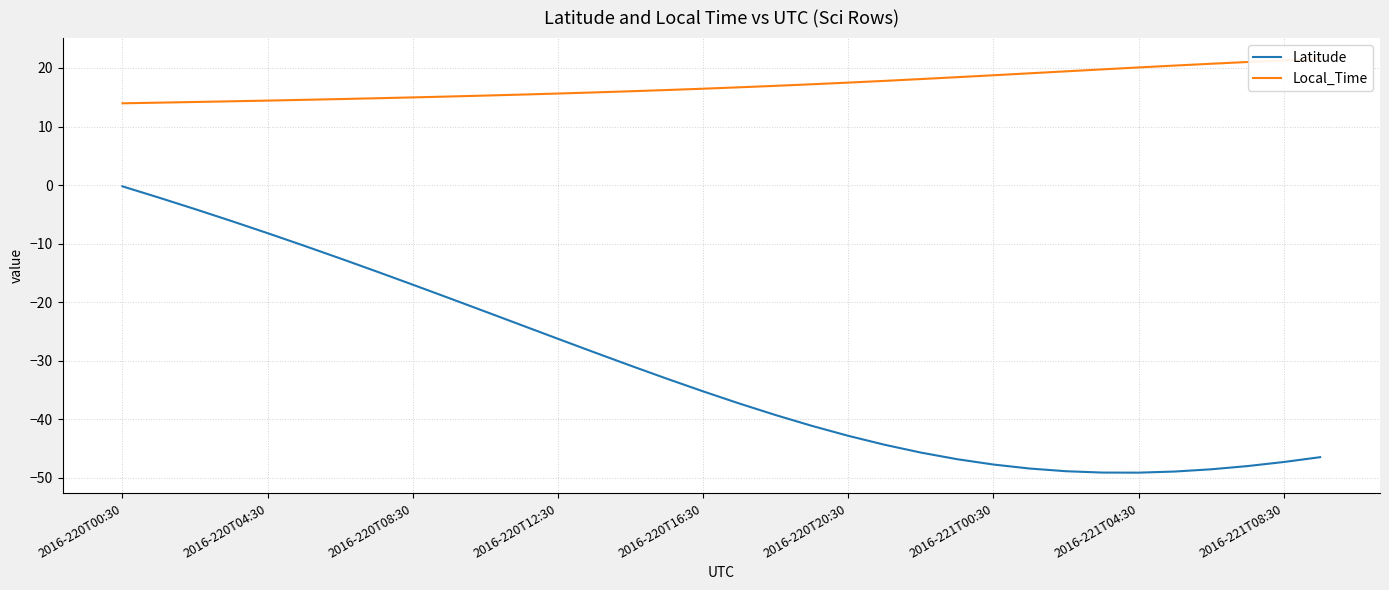

How many distinct data groups are displayed?

2